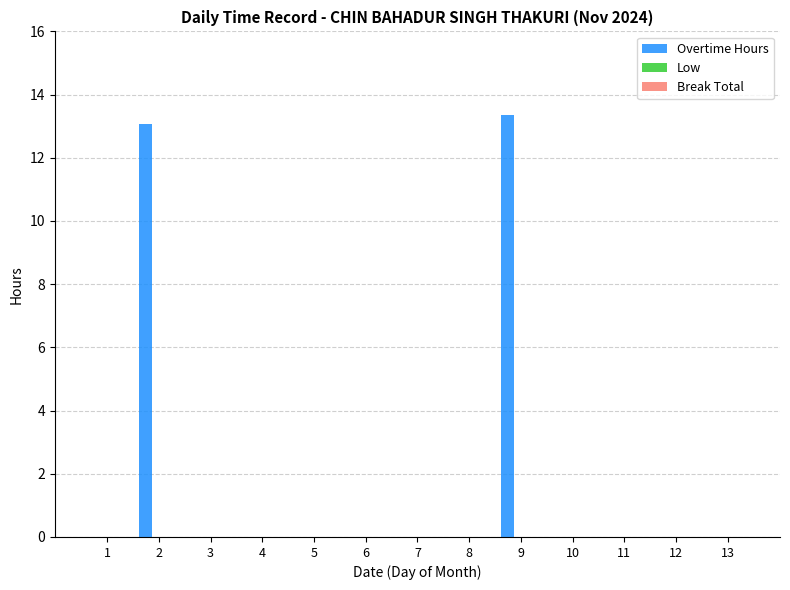

What is the sum of all values?

26.4